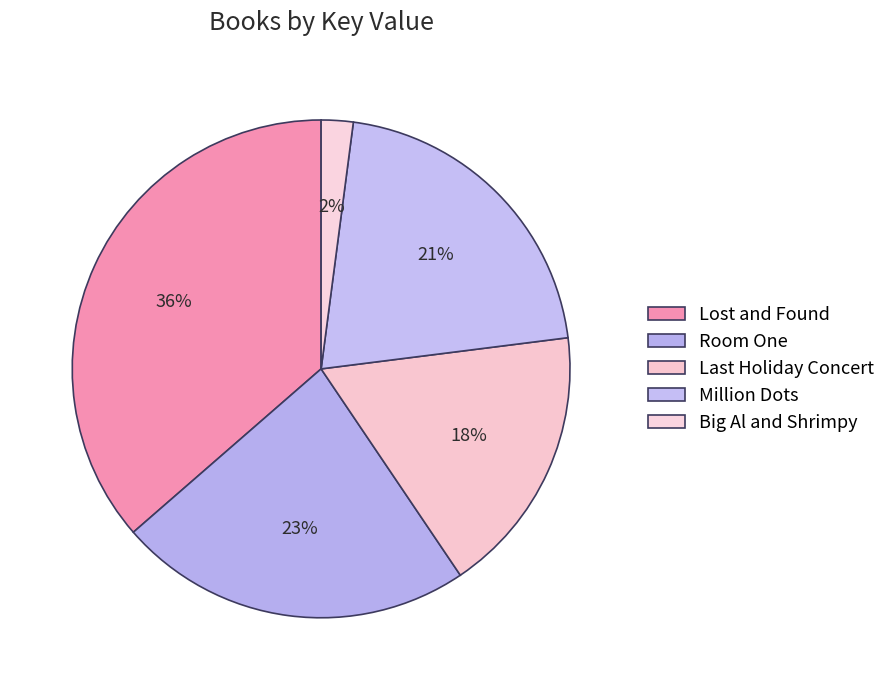

How many segments does this pie chart have?

5